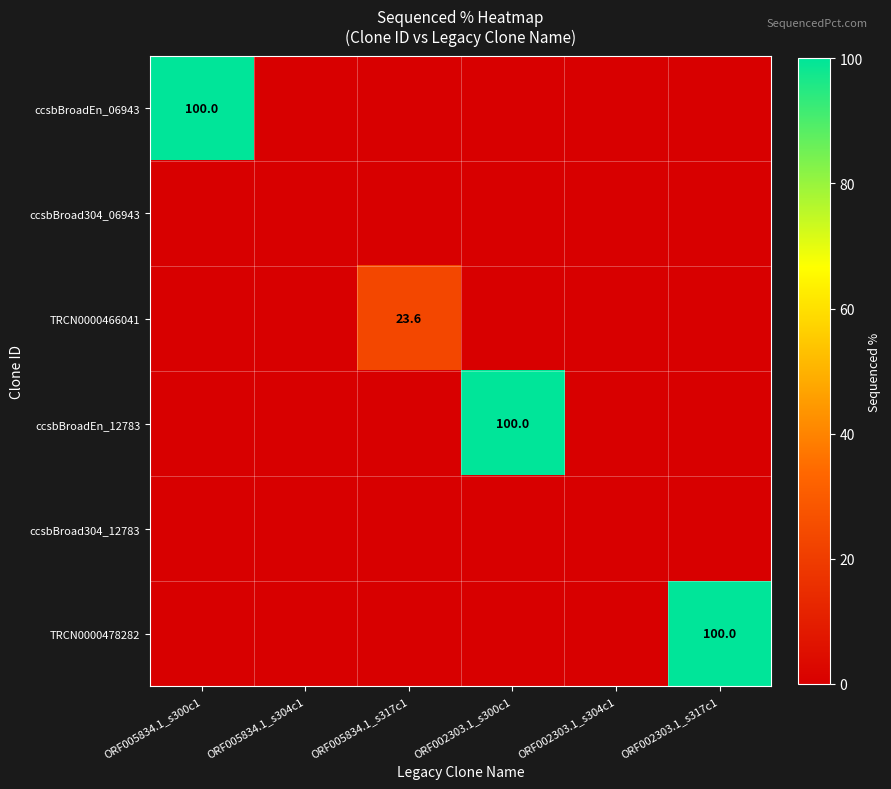

Is the value of TRCN0000466041 at ORF005834.1_s317c1 greater than the value of ccsbBroadEn_12783 at ORF002303.1_s300c1?

No